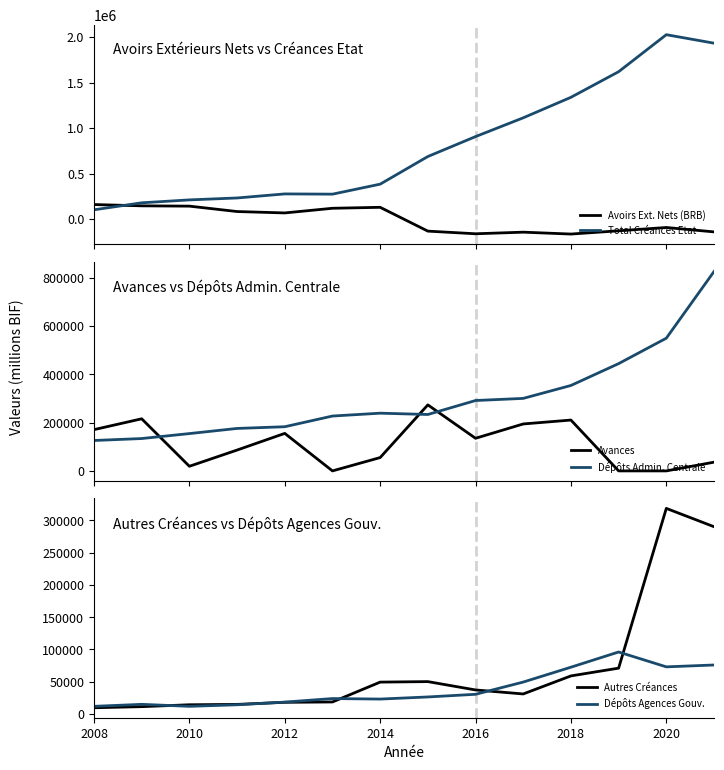

Count the number of data series in this chart.

6